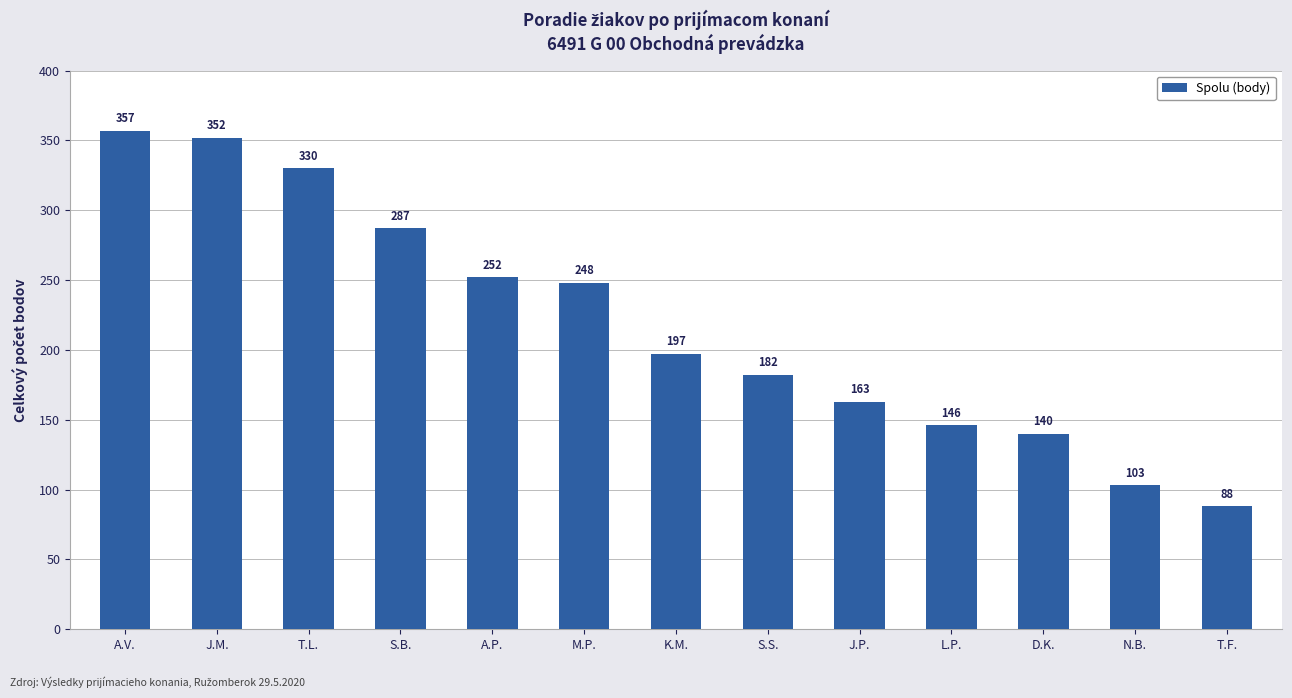

How many values are below 197?

6